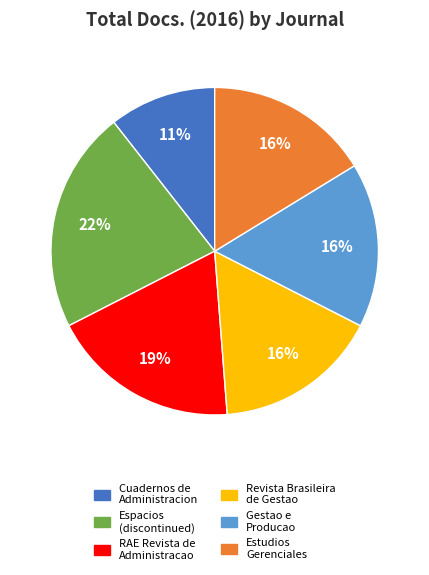

Is there a majority slice in this chart?

No